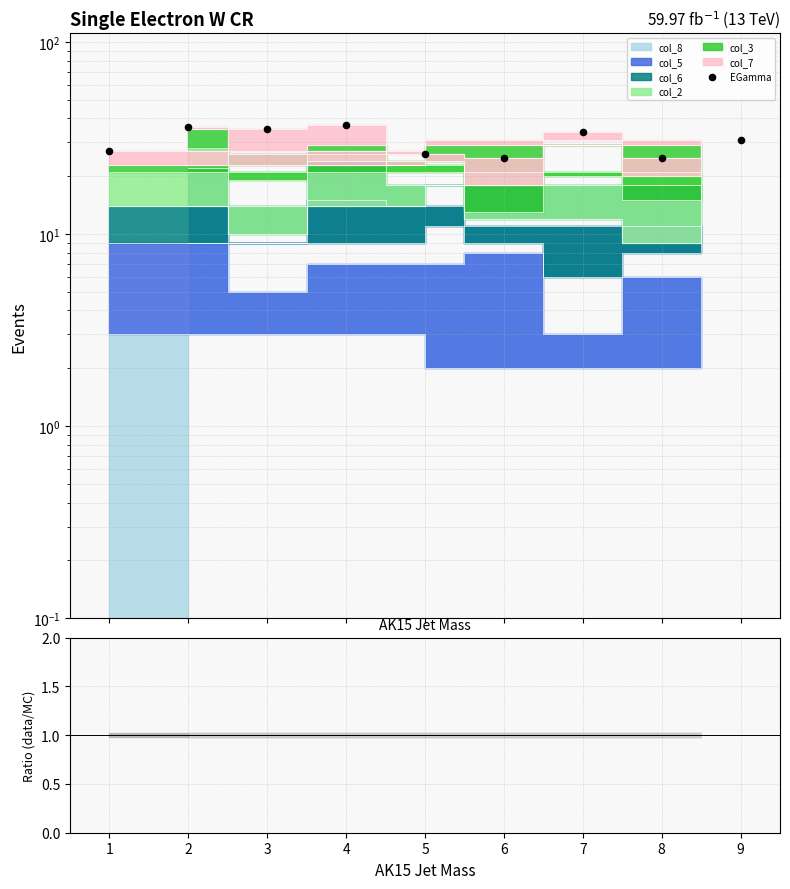

Approximately how many times larger is the value at 5 compared to 9?

0.8